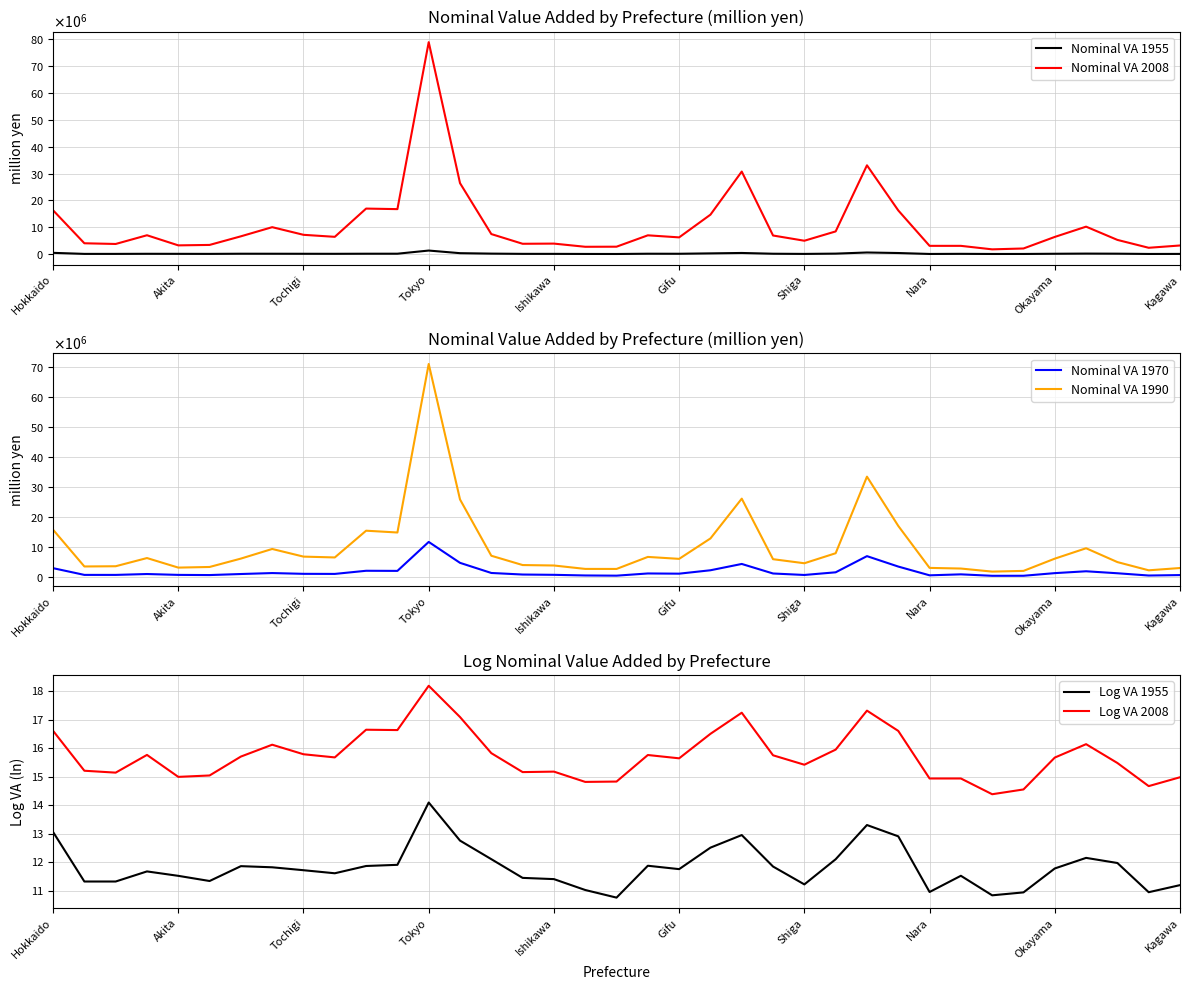

The Log VA 2008 series shows 24.2 at Nara. True or false?

False